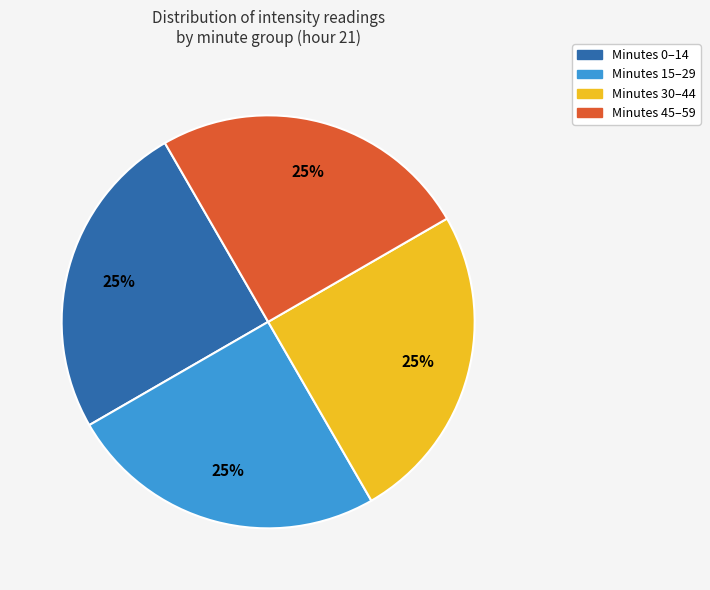

Is there any slice that represents more than half of the pie?

No